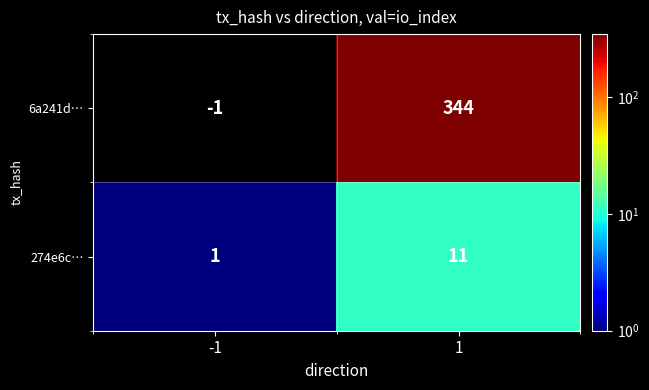

At how many categories does at least one series exceed 107?

1